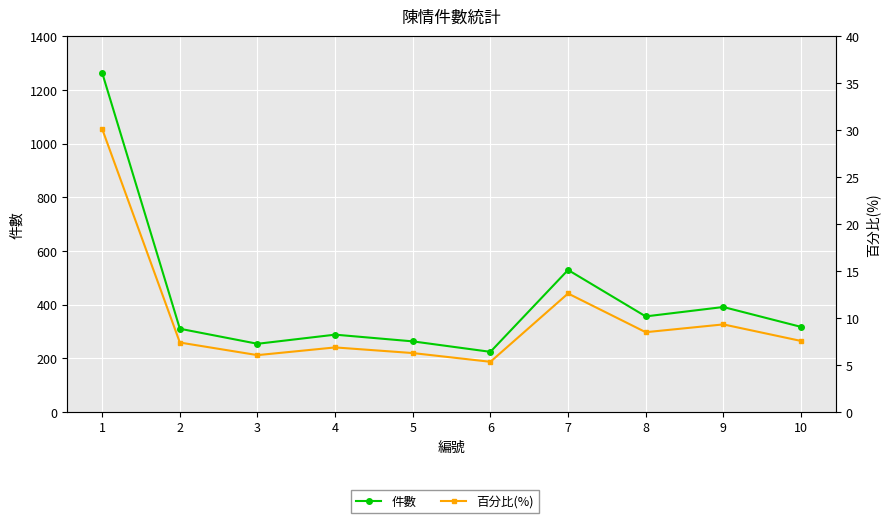

True or false: 百分比(%) and 件數 cross at least once.

False